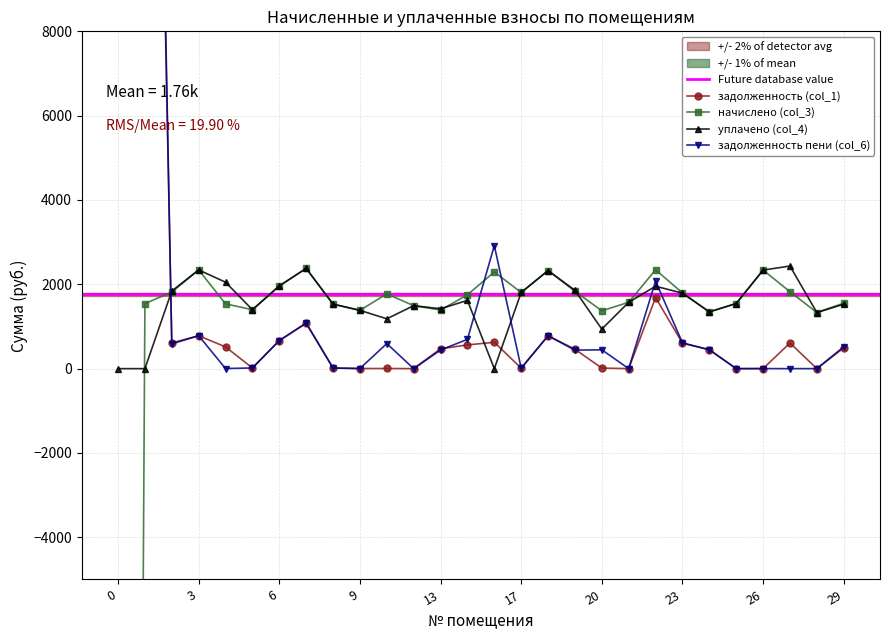

True or false: задолженность пени (col_6) has a value of 780.4 at 3.

True